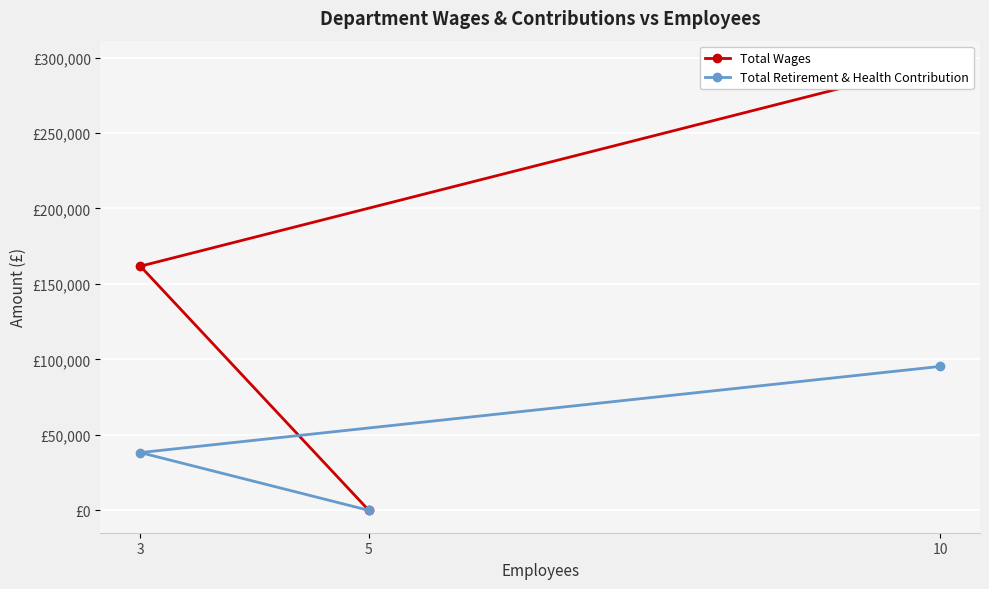

At how many categories does at least one series exceed 204456?

1